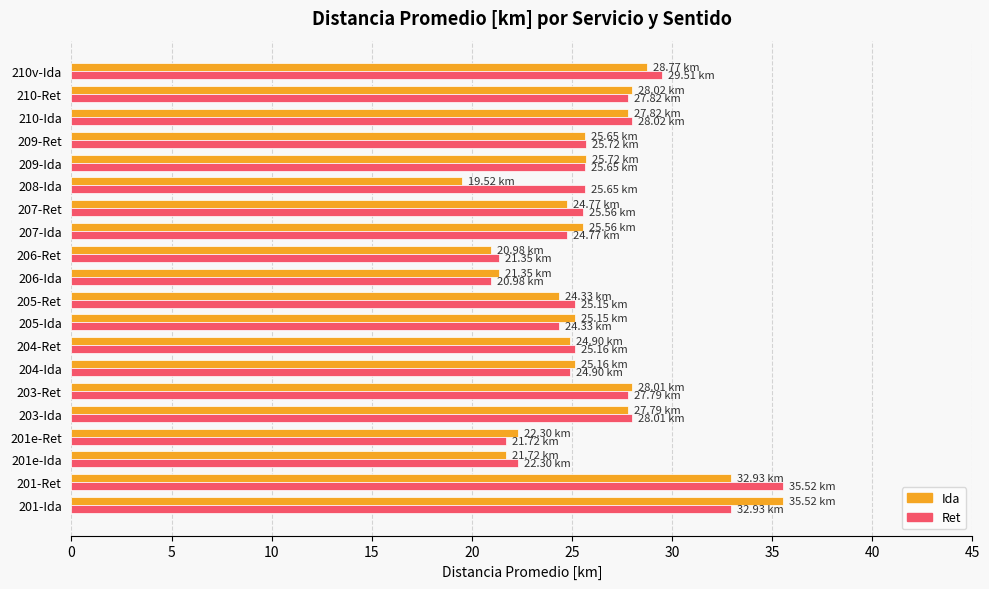

What is the difference between the maximum and minimum values in the Ret series?

14.5